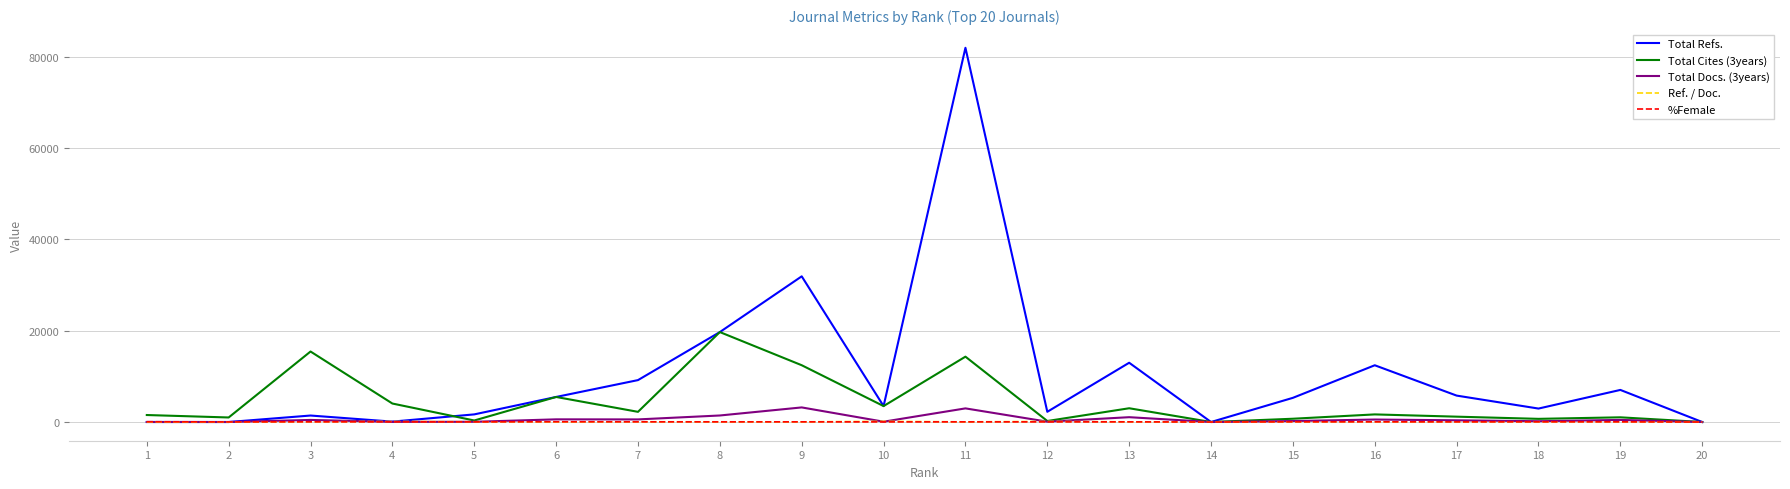

Between which two adjacent categories do %Female and Total Refs. first intersect?

2 and 3